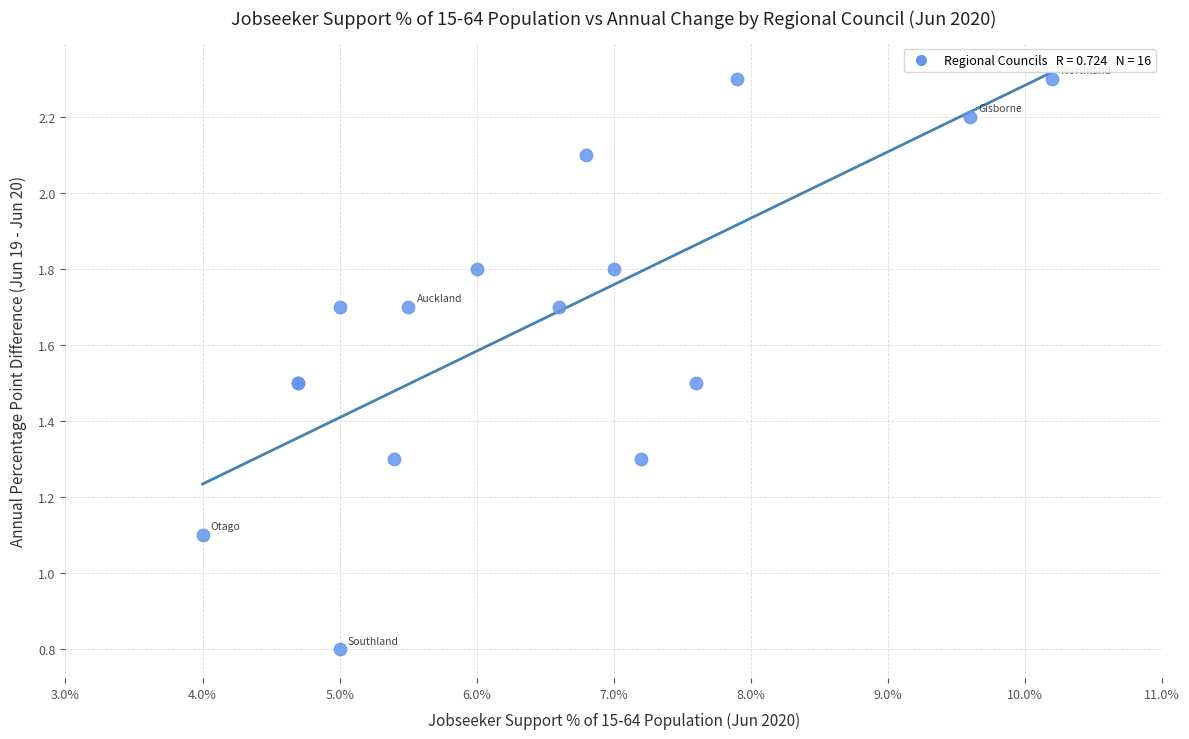

What Y value in the scatter plot is closest to 1?

1.1